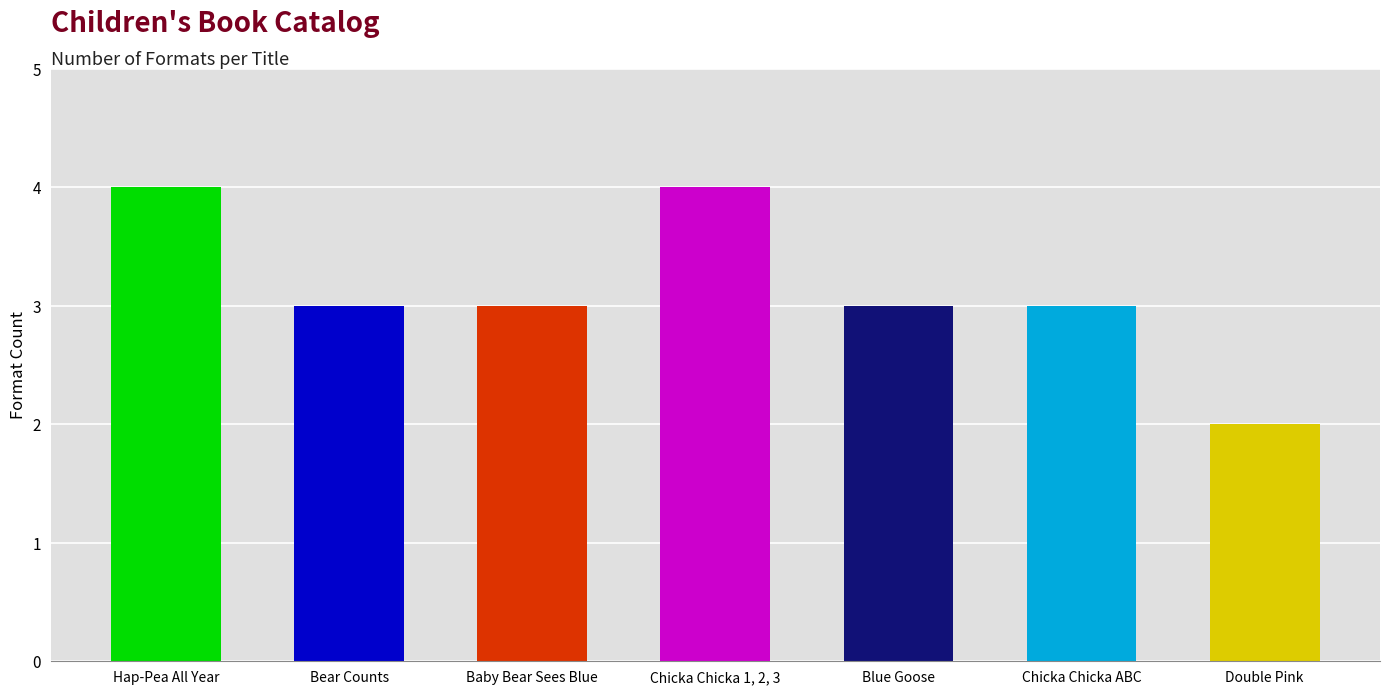

Approximately how many times larger is the value at Blue Goose compared to Baby Bear Sees Blue?

1.0